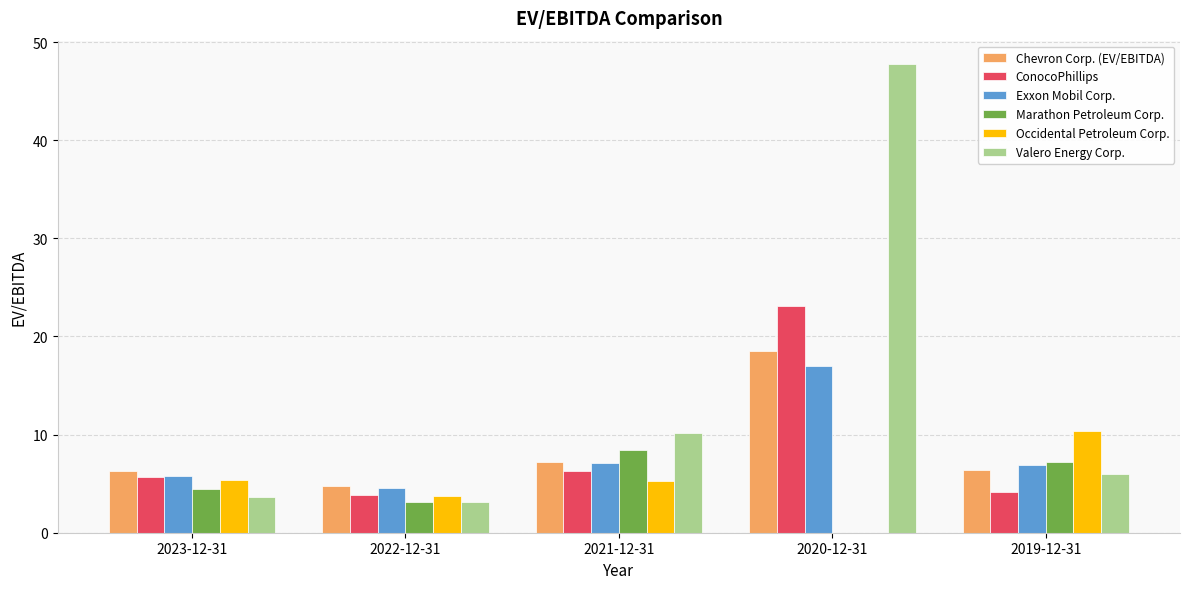

What is the sum of the Chevron Corp. (EV/EBITDA) values at 2019-12-31 and 2020-12-31?

25.0